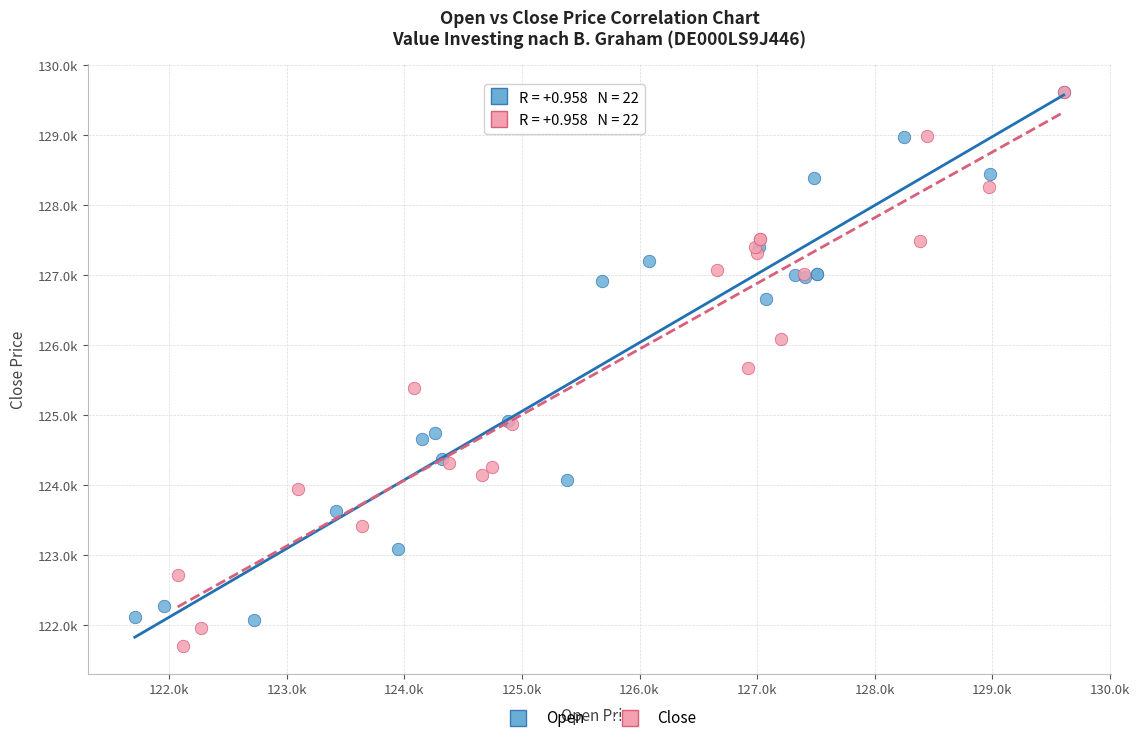

Which series has the largest Y range (max minus min)?

Close